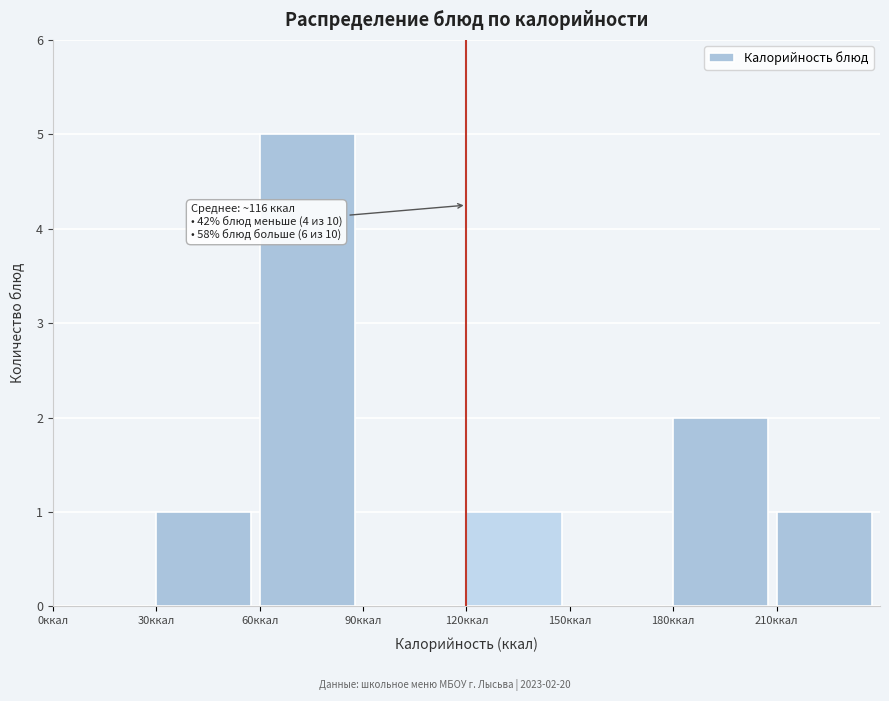

Which range on the x-axis has the tallest bar?

60 to 90